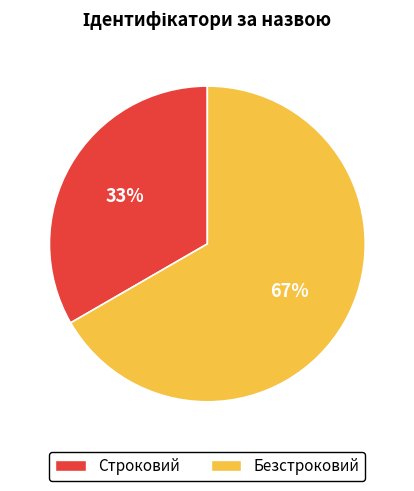

What is the ratio of the value at Строковий to the value at Безстроковий?

0.5